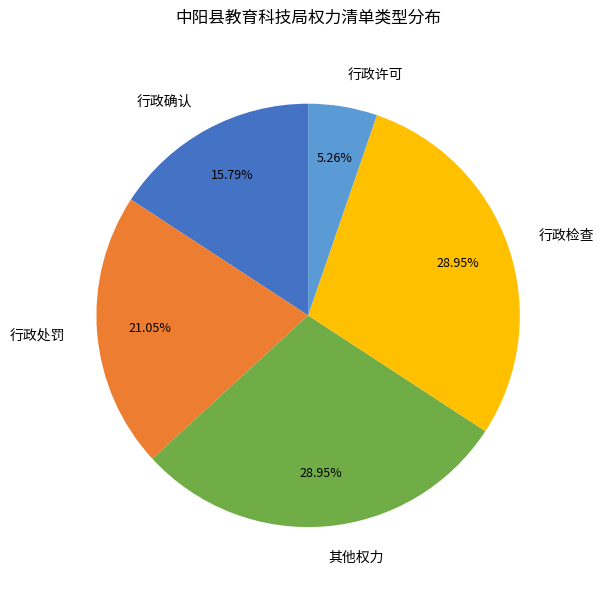

Is it true that 行政许可 is 5% of the pie?

True